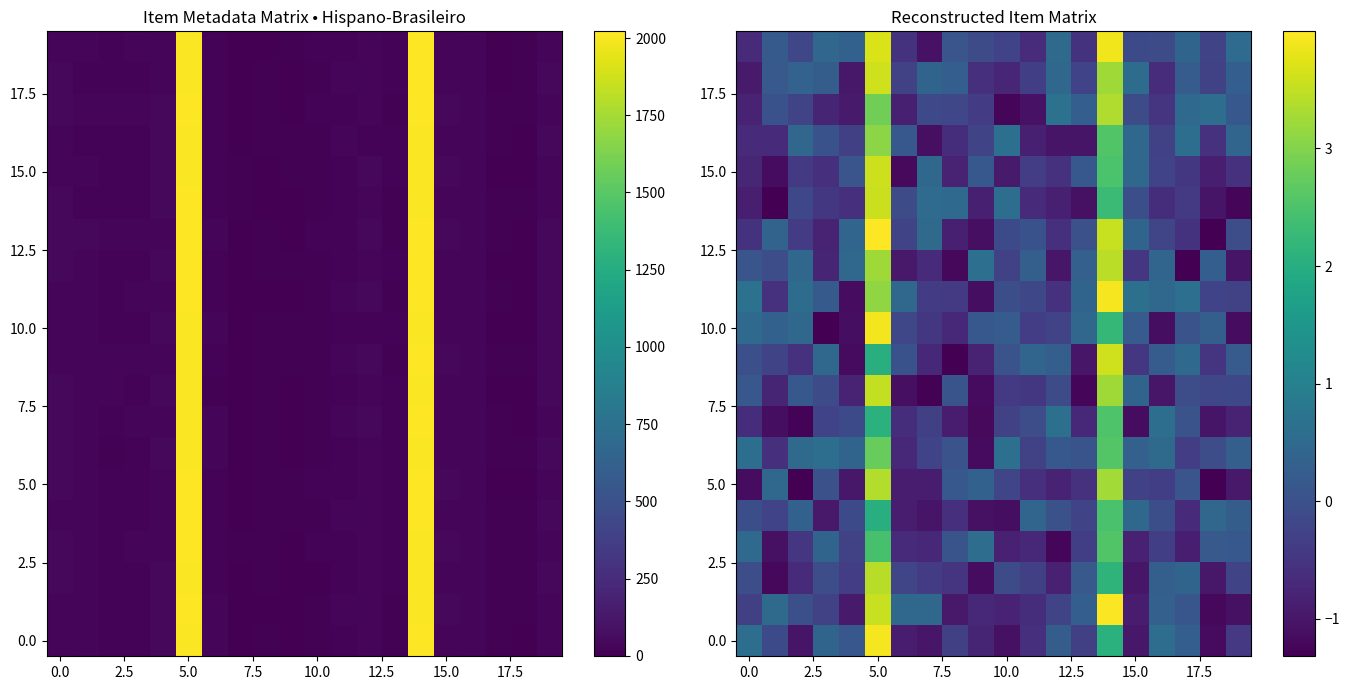

How many distinct data groups are displayed?

20